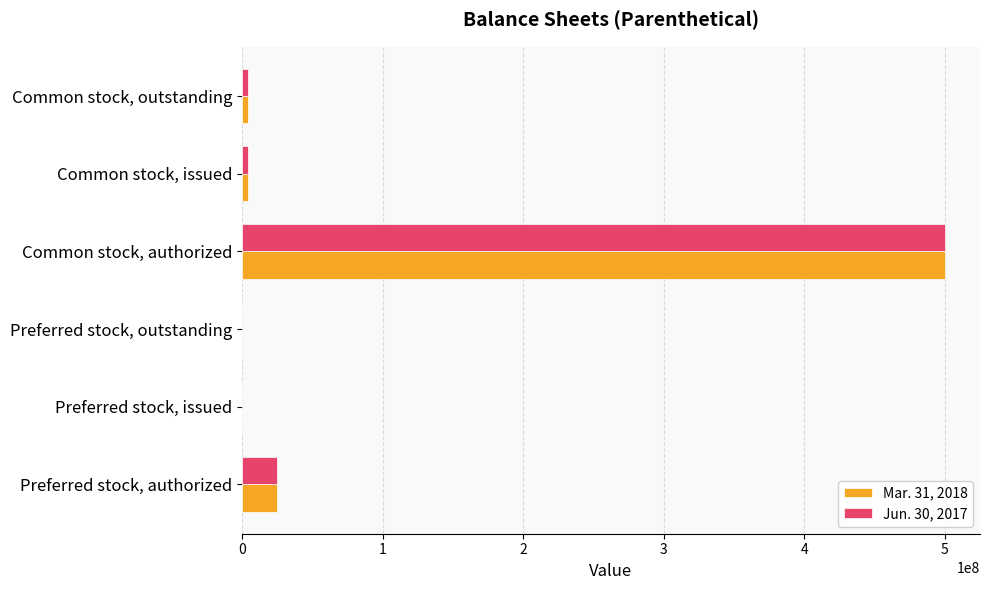

At which category does the chart reach its peak across all series?

Common stock, authorized